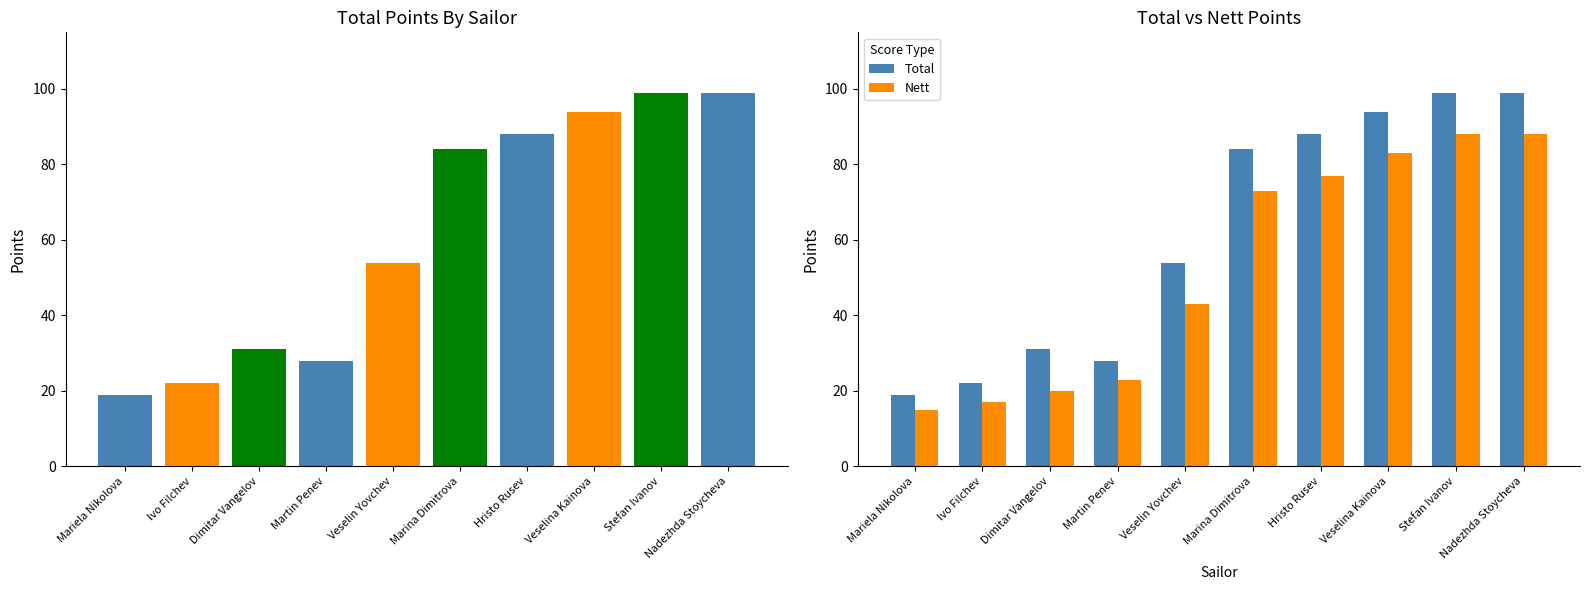

Which category has the lowest value in the Nett series?

Mariela Nikolova